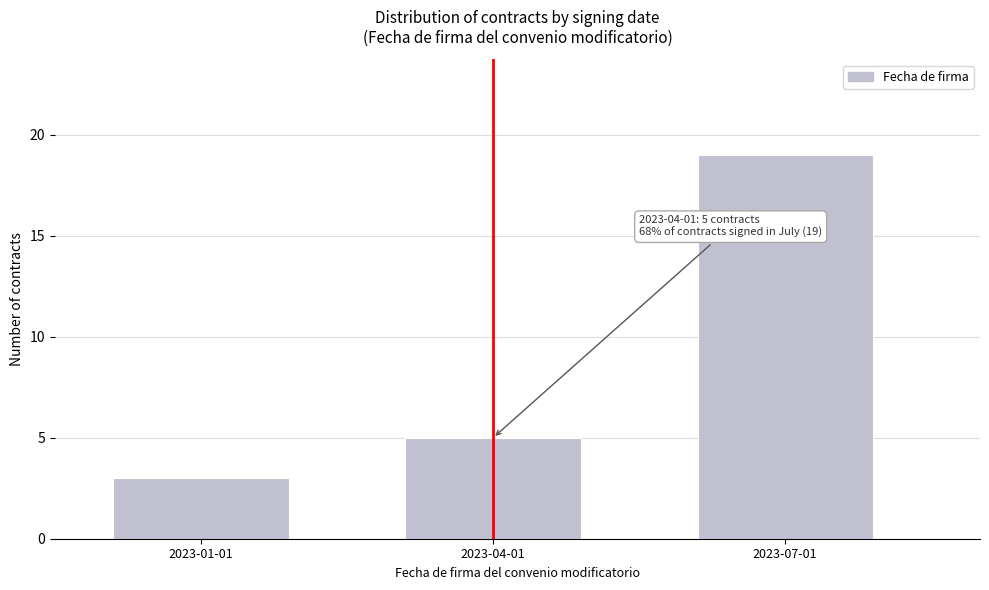

Reading left to right, transcribe all the data shown in this chart.

2023-01-01=3	2023-04-01=5	2023-07-01=19